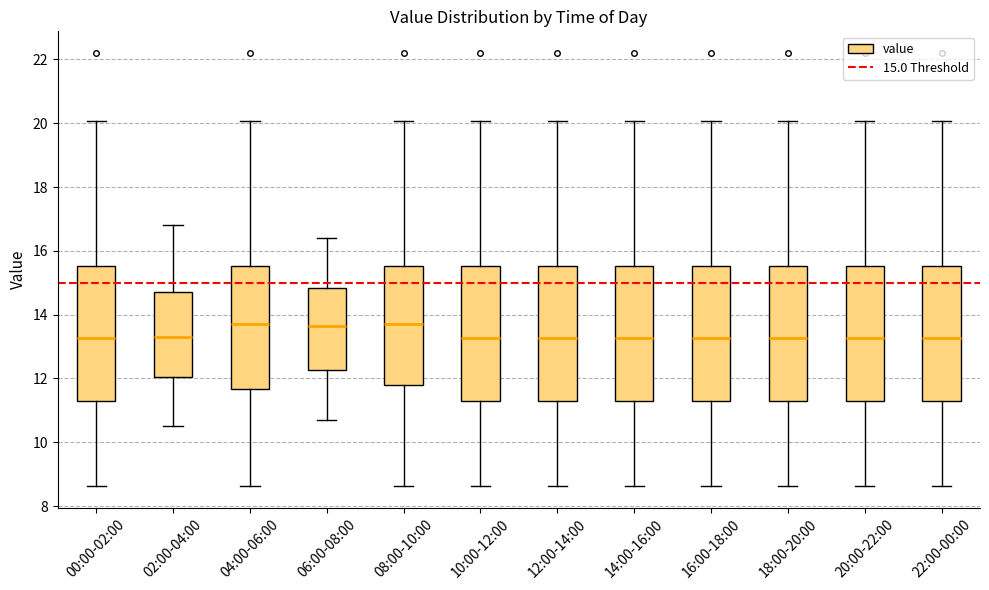

Reading left to right, read every box against the y-axis: the position of its median line, the range the box covers, and the ends of its whiskers. The values are not printed on the chart, so give them approximately, as read against the axis.

00:00-02:00: median 13.2, box 11.2 to 15.6, whiskers 8.6 to 20.0
02:00-04:00: median 13.4, box 12.0 to 14.8, whiskers 10.6 to 16.8
04:00-06:00: median 13.8, box 11.6 to 15.6, whiskers 8.6 to 20.0
06:00-08:00: median 13.6, box 12.2 to 14.8, whiskers 10.8 to 16.4
08:00-10:00: median 13.8, box 11.8 to 15.6, whiskers 8.6 to 20.0
10:00-12:00: median 13.2, box 11.2 to 15.6, whiskers 8.6 to 20.0
12:00-14:00: median 13.2, box 11.2 to 15.6, whiskers 8.6 to 20.0
14:00-16:00: median 13.2, box 11.2 to 15.6, whiskers 8.6 to 20.0
16:00-18:00: median 13.2, box 11.2 to 15.6, whiskers 8.6 to 20.0
18:00-20:00: median 13.2, box 11.2 to 15.6, whiskers 8.6 to 20.0
20:00-22:00: median 13.2, box 11.2 to 15.6, whiskers 8.6 to 20.0
22:00-00:00: median 13.2, box 11.2 to 15.6, whiskers 8.6 to 20.0